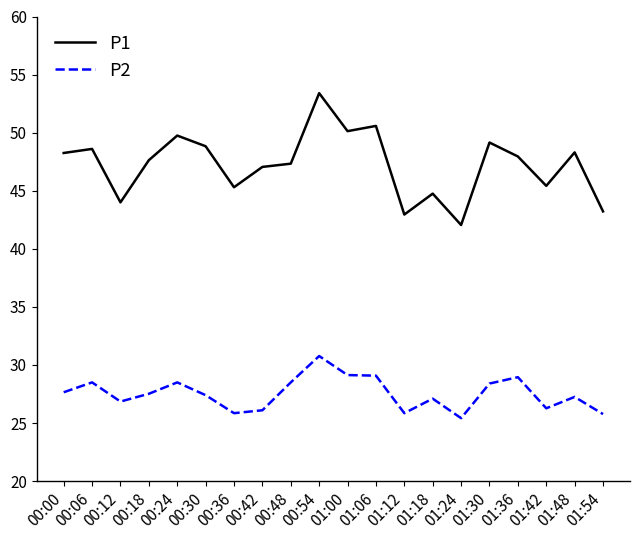

What is the total value across all series at 00:42?

73.2